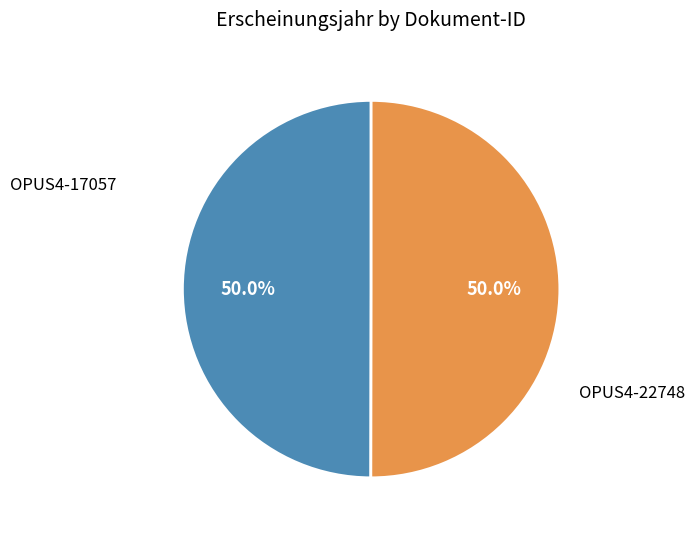

Combined, what portion of the pie is OPUS4-17057 and OPUS4-22748?

100.0%